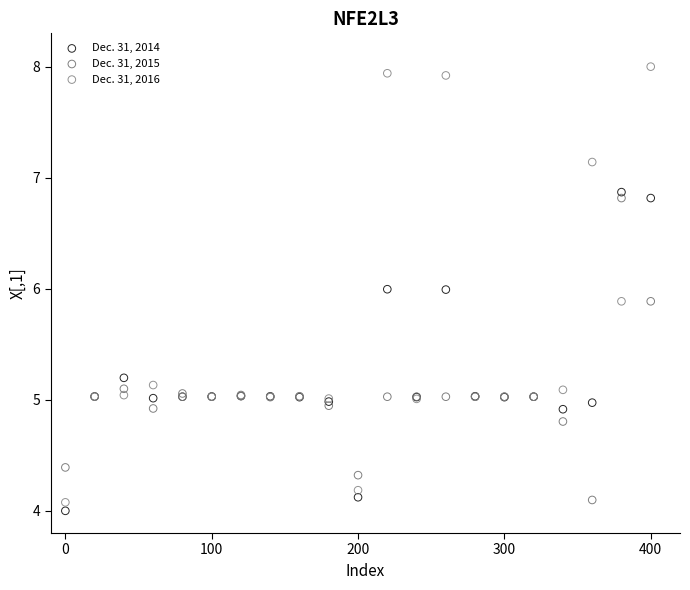

Which series contains the highest Y value?

Dec. 31, 2016